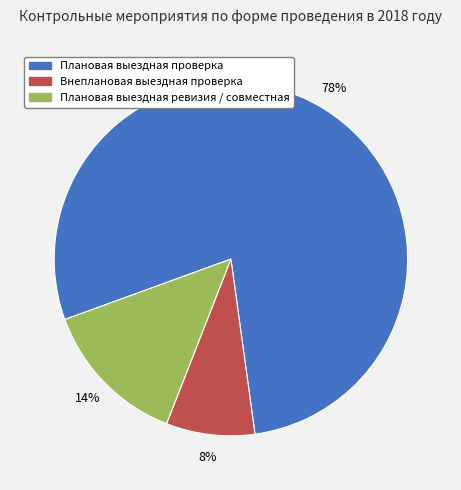

The Плановая выездная ревизия / совместная slice represents 14% of the pie. True or false?

True